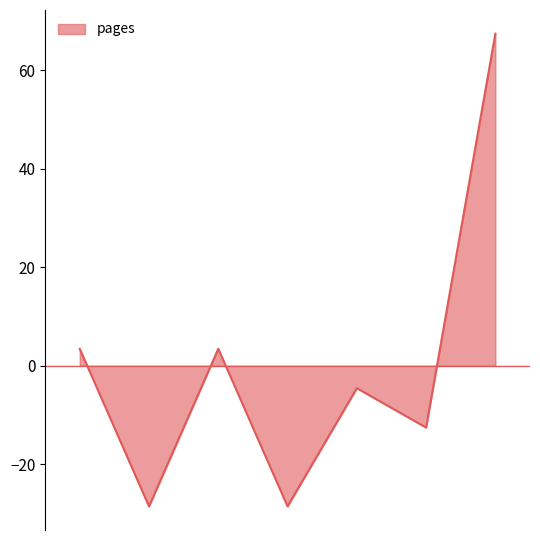

True or false: the data has more than 0 interior local peaks.

True